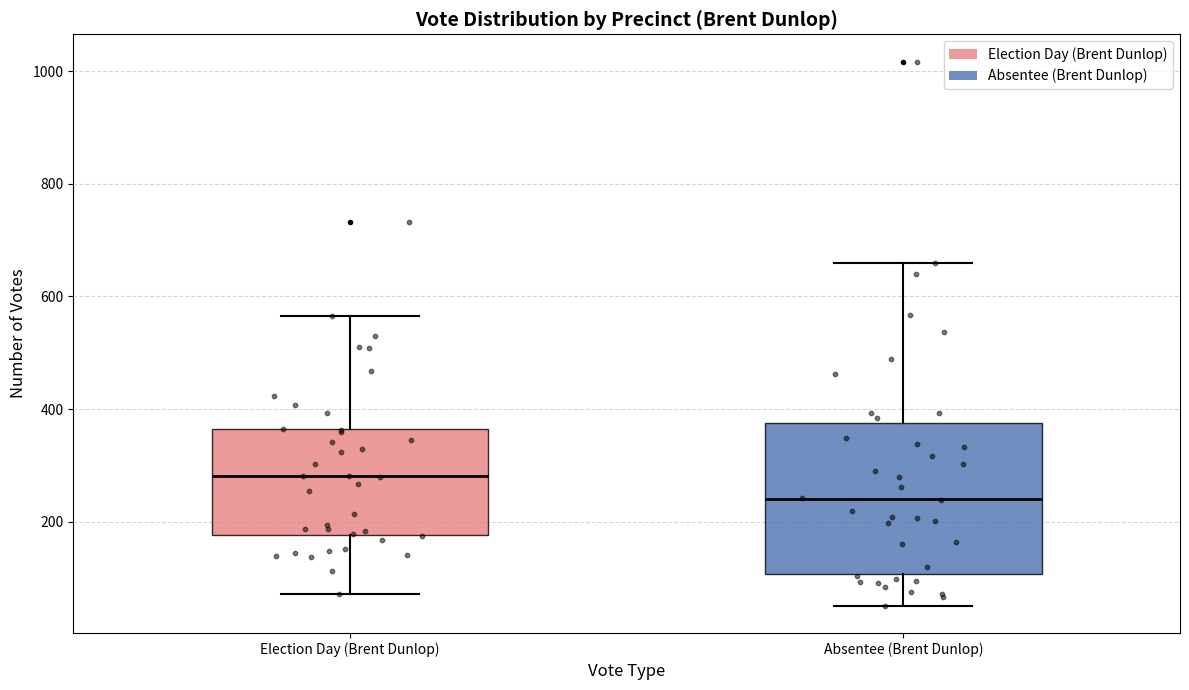

Where does the median line of the box for Absentee (Brent Dunlop) sit on the y-axis? The values are not printed on the chart, so give them approximately, as read against the axis.

240